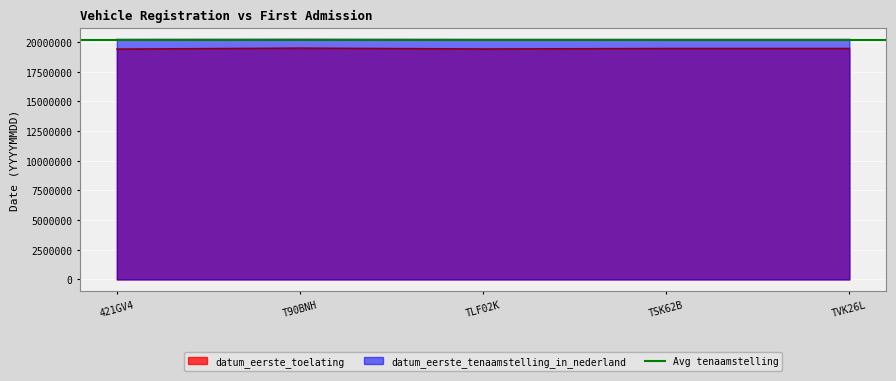

Reading left to right, list all the values displayed in this chart.

datum_eerste_toelating: 19420630	19500630	19430630	19470630	19470630
datum_eerste_tenaamstelling_in_nederland: 20210924	20220114	20210924	20211118	20211208